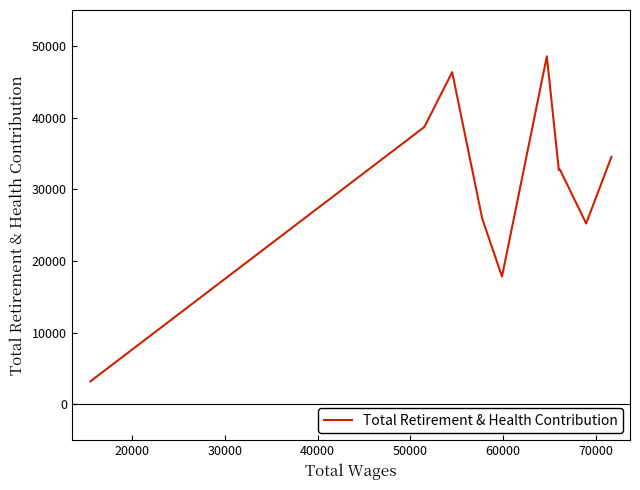

What is the minimum value shown in the chart?

3202